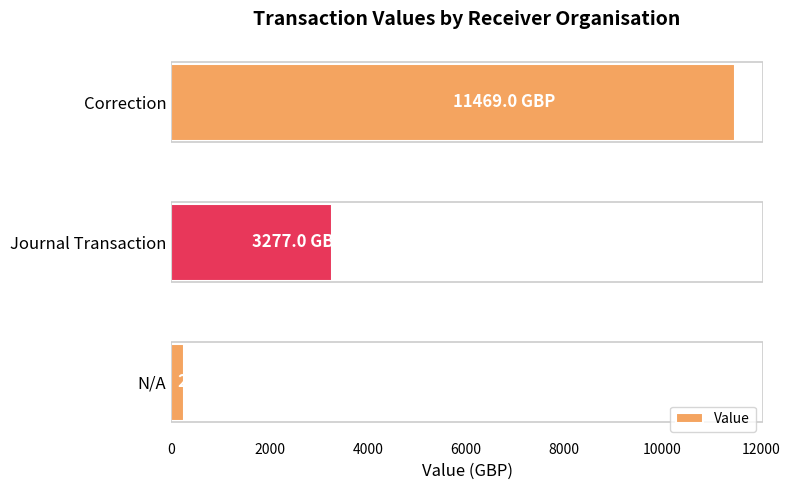

Where is the data nearest to the value 5869?

Journal Transaction